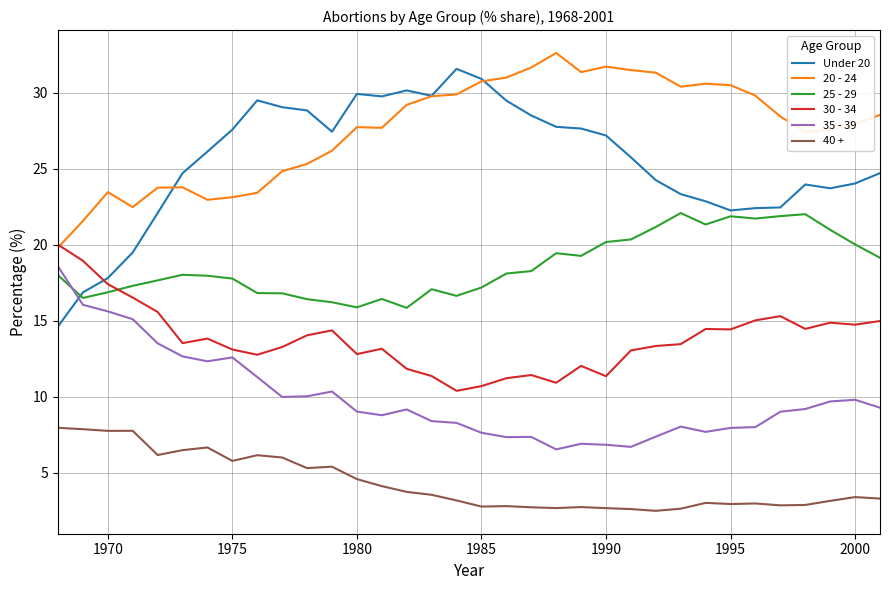

What is the difference between the maximum and minimum values in the 40 + series?

5.5